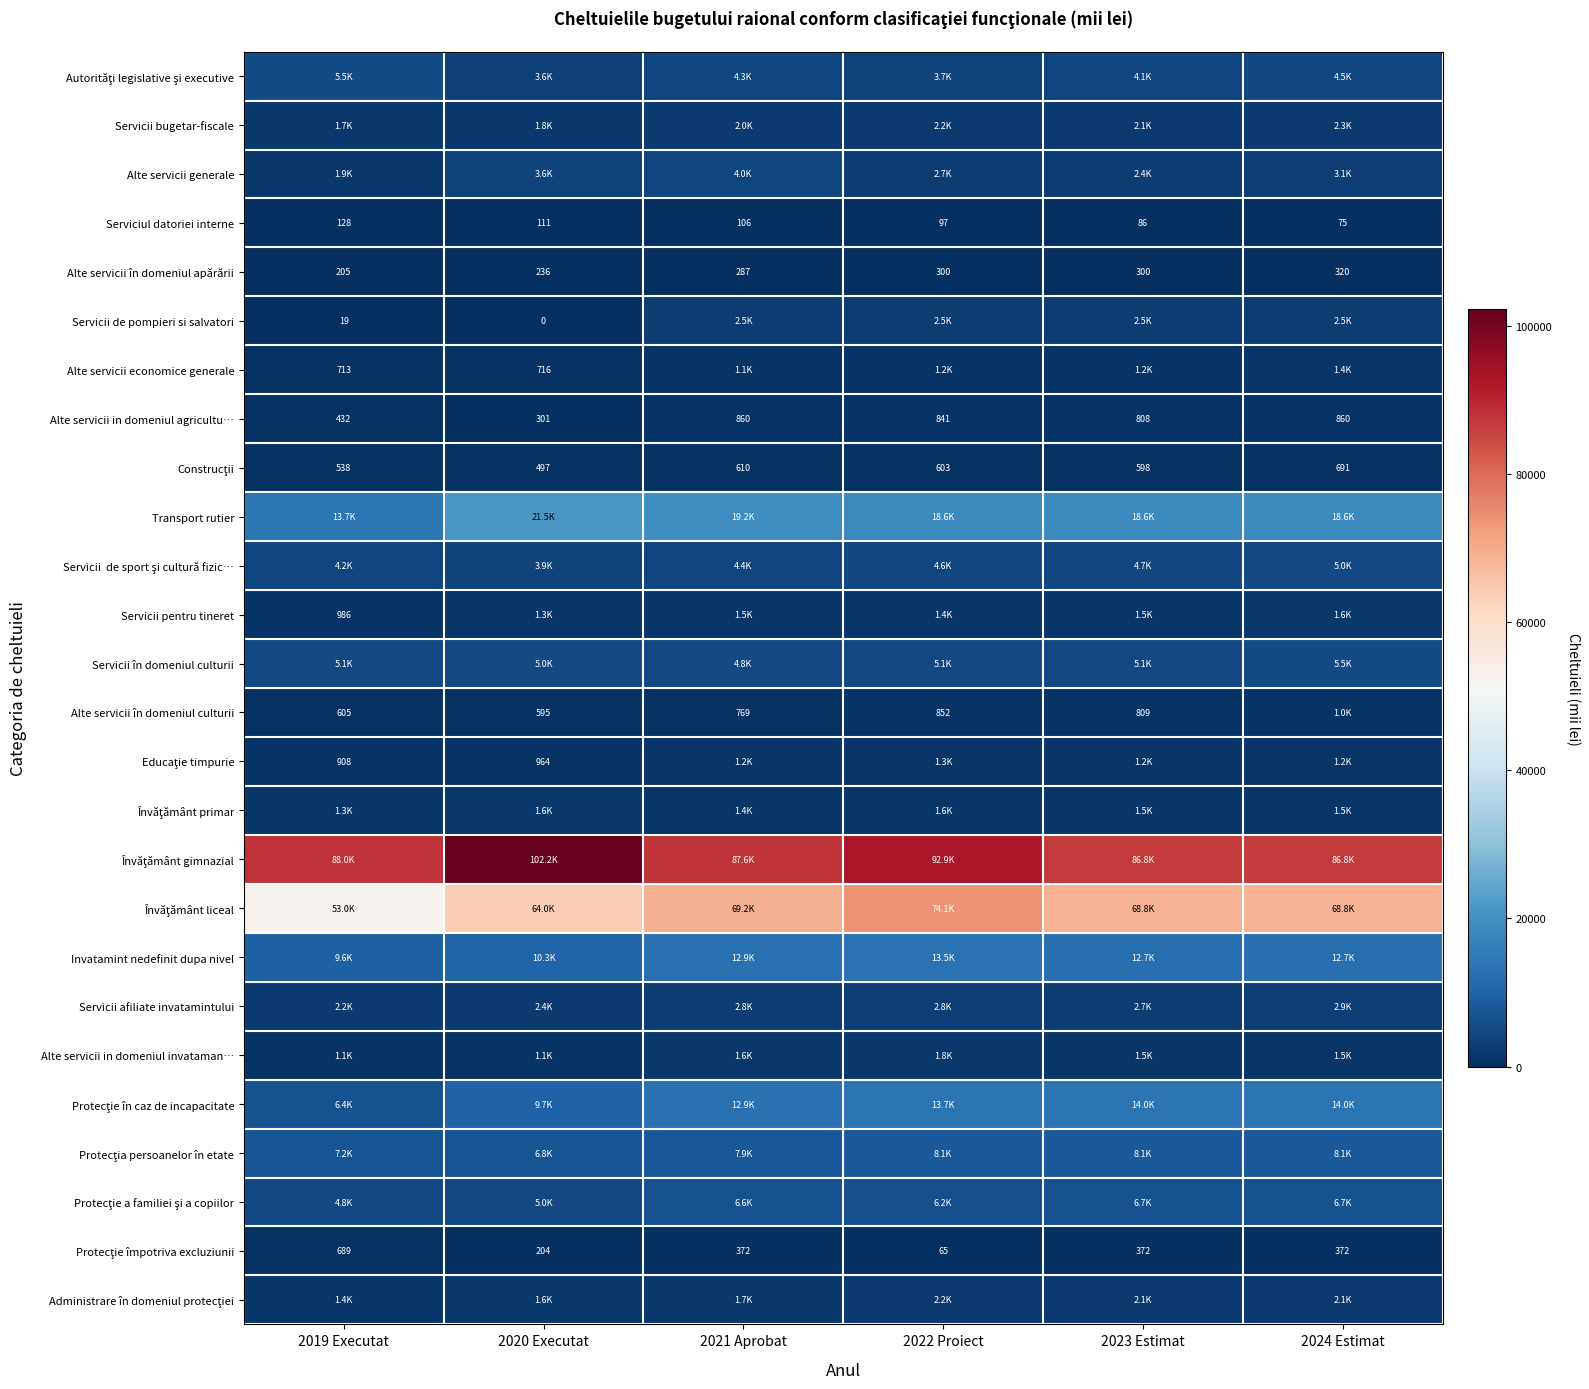

The value of Alte servicii în domeniul culturii at 2020 Executat is 595.0. True or false?

True